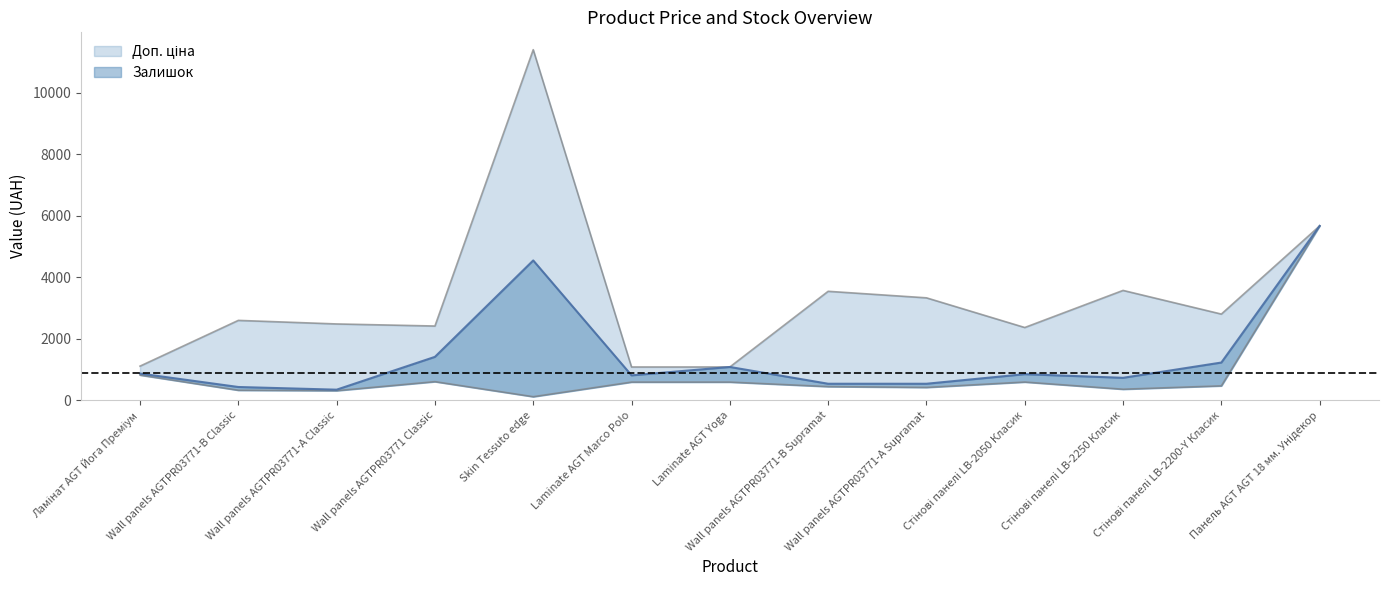

At which label does Доп. ціна first exceed 2598?

Wall panels AGTPR03771-B Classic